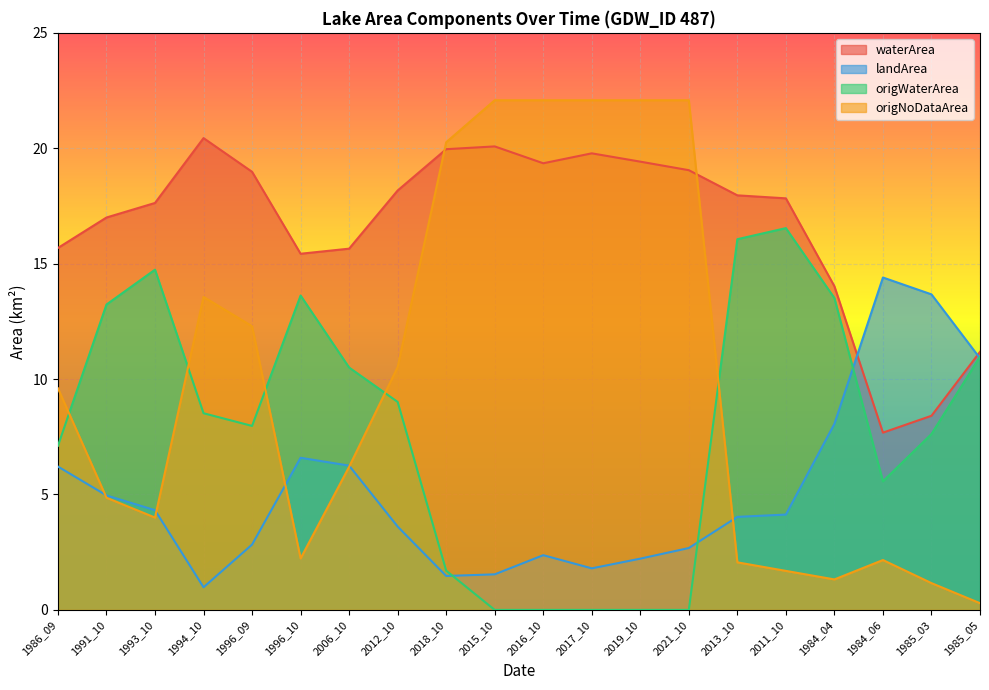

How many times do origNoDataArea and waterArea cross each other?

2